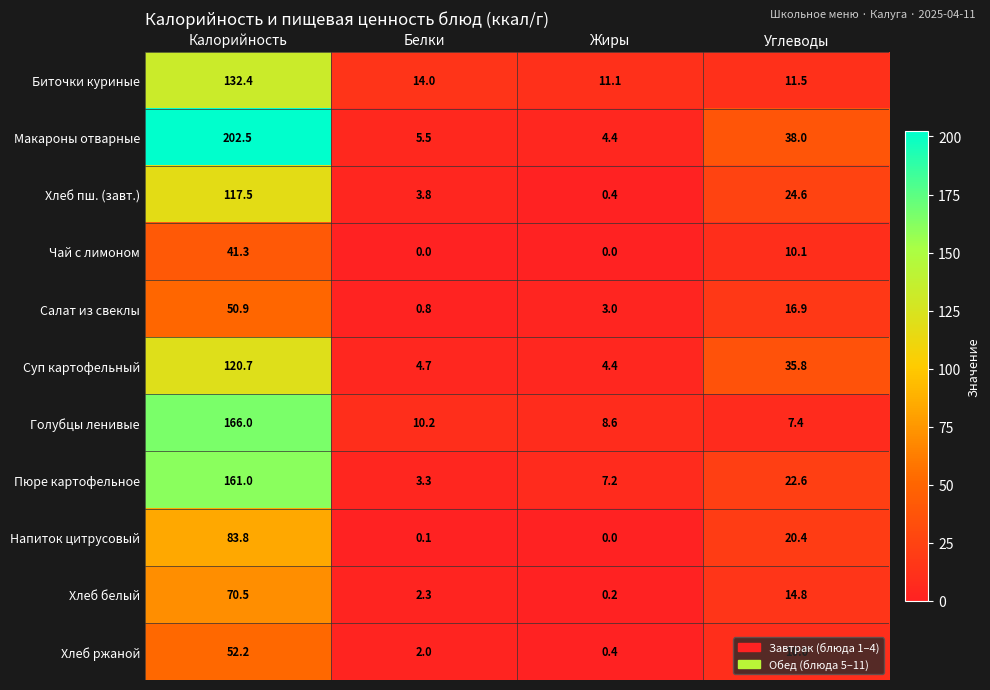

Which series has the largest total across all categories?

Макароны отварные